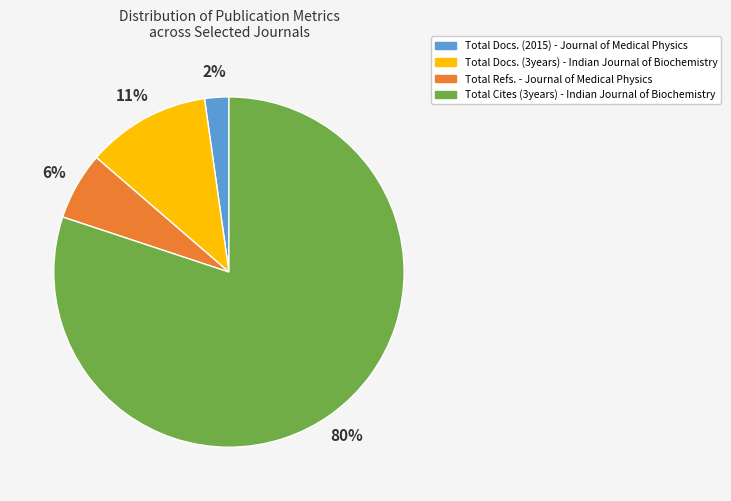

Which has a higher value, Total Cites (3years) - Indian Journal of Biochemistry or Total Docs. (3years) - Indian Journal of Biochemistry?

Total Cites (3years) - Indian Journal of Biochemistry